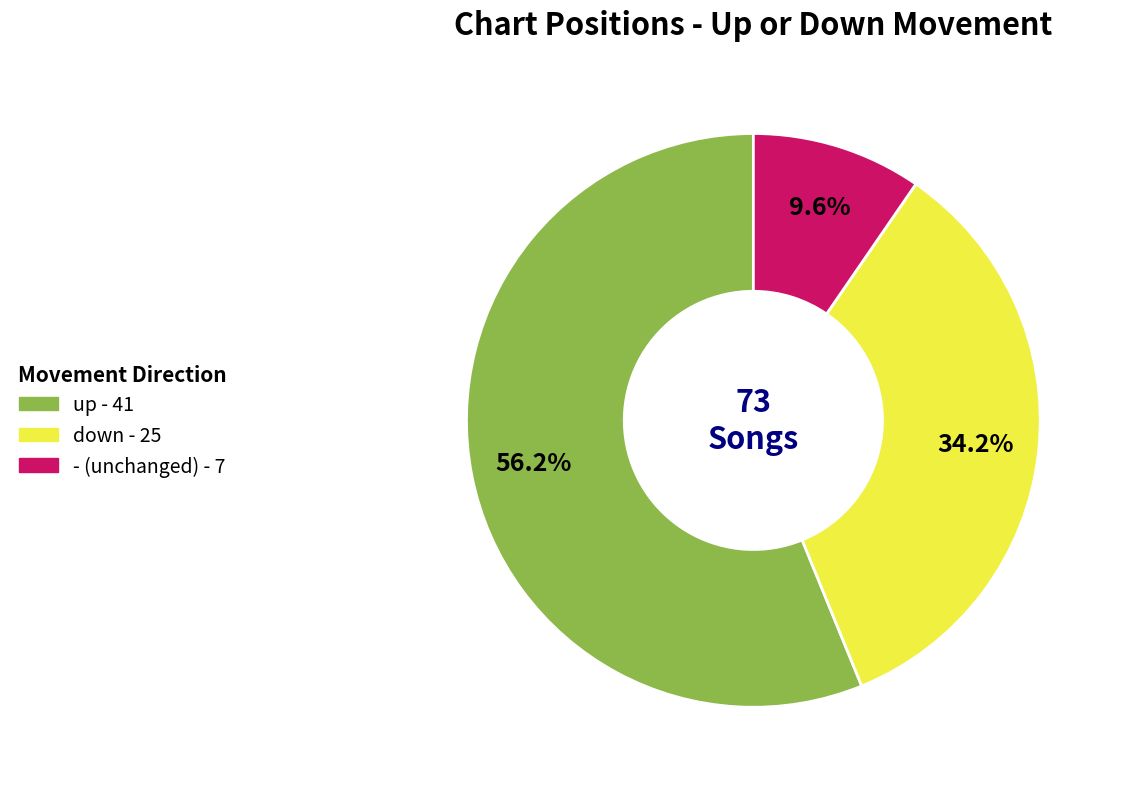

What is the smallest slice in the pie chart?

-